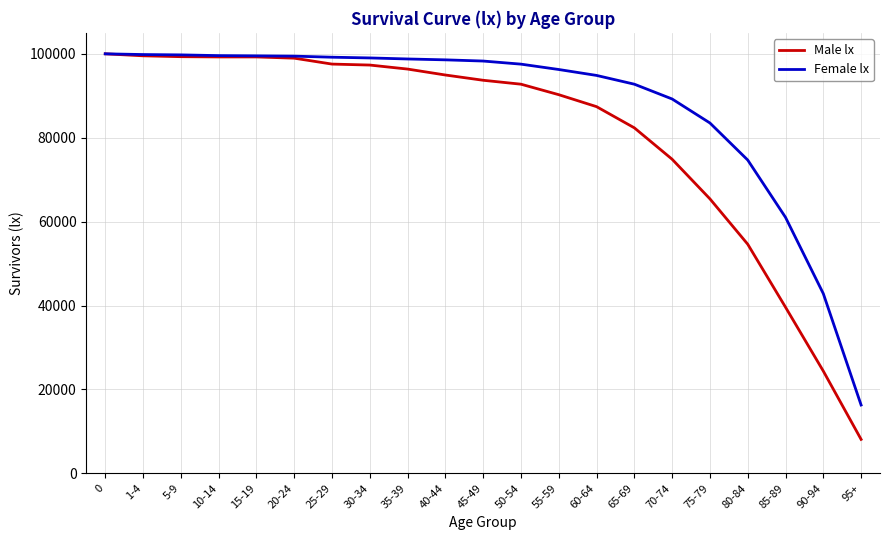

At which label is Female lx closest to 58142?

85-89